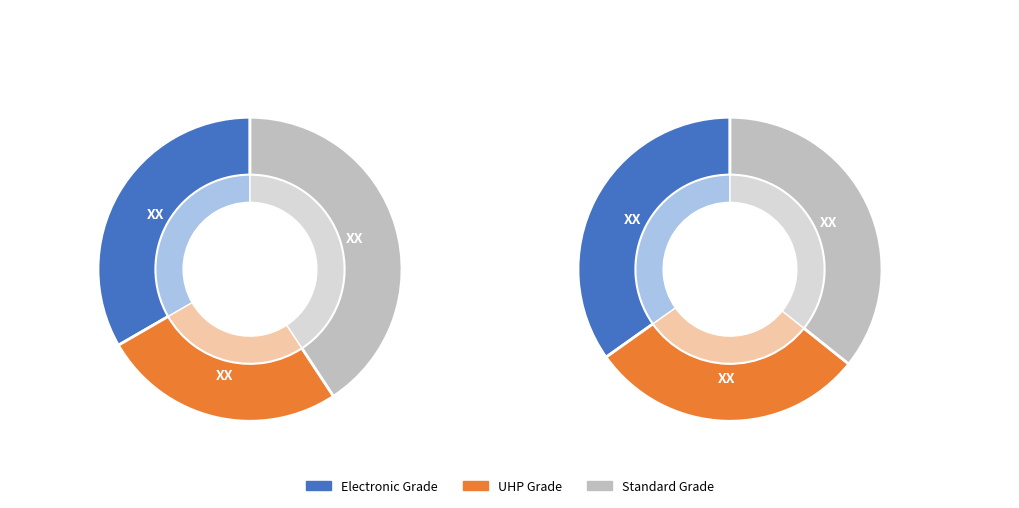

Is there any slice that represents more than half of the pie?

No